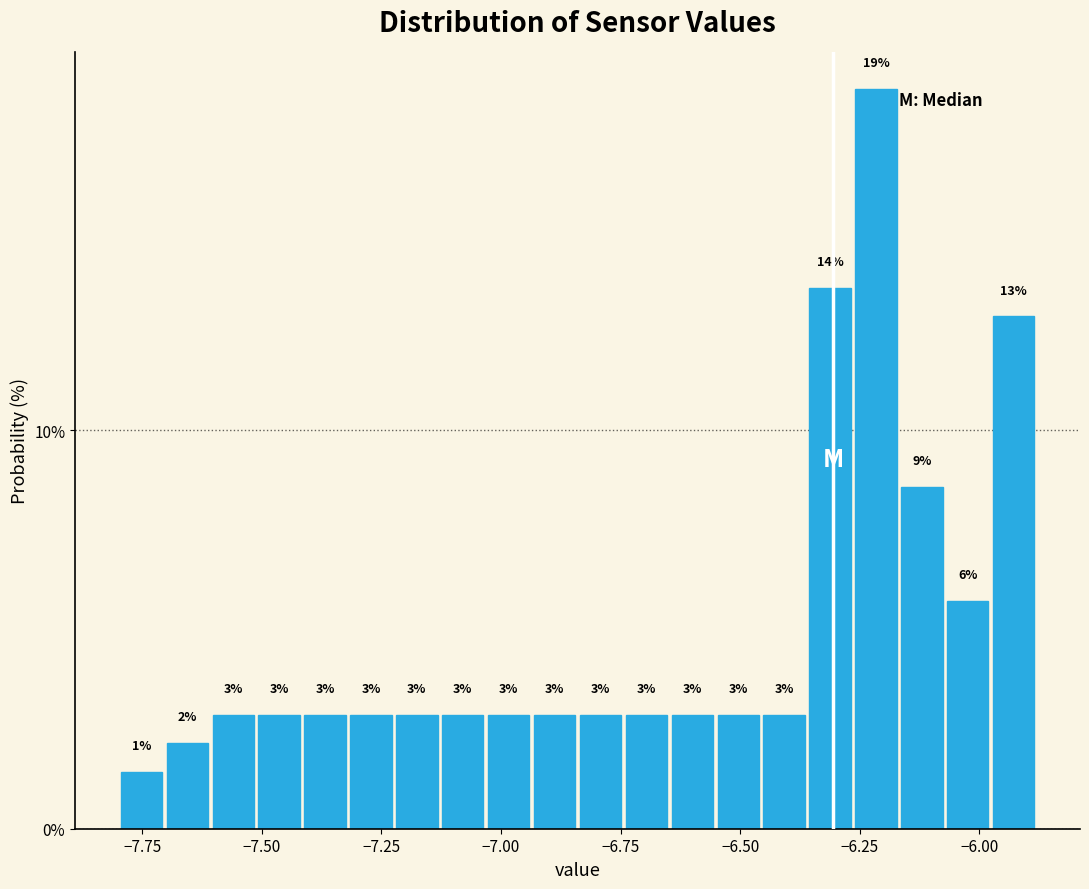

Around what value on the x-axis is the tallest bar? Give the approximate position of its centre, as read against the axis.

-6.20